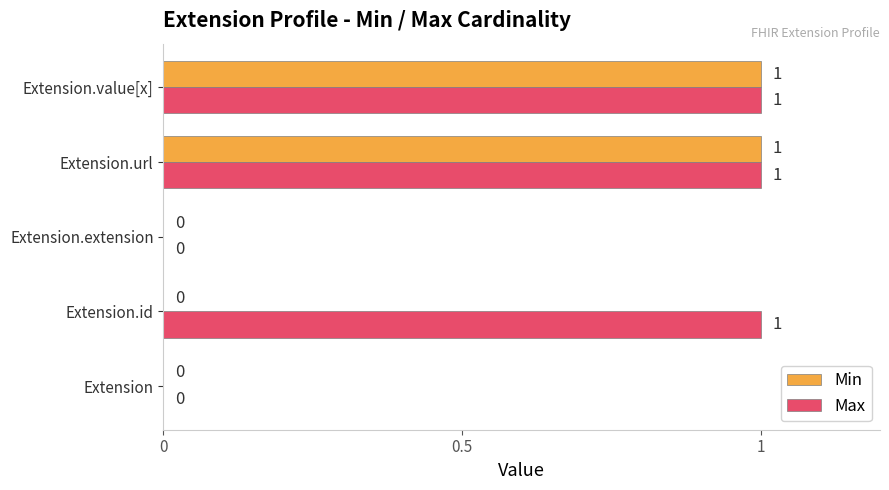

True or false: Min has a value of 0 at Extension.extension.

True